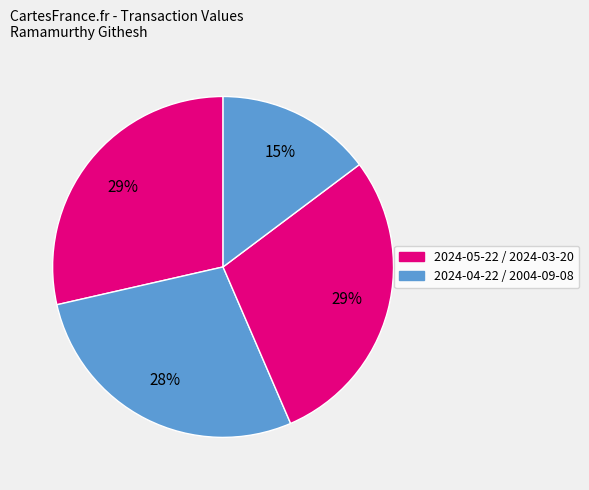

Count the number of slices in the pie.

4